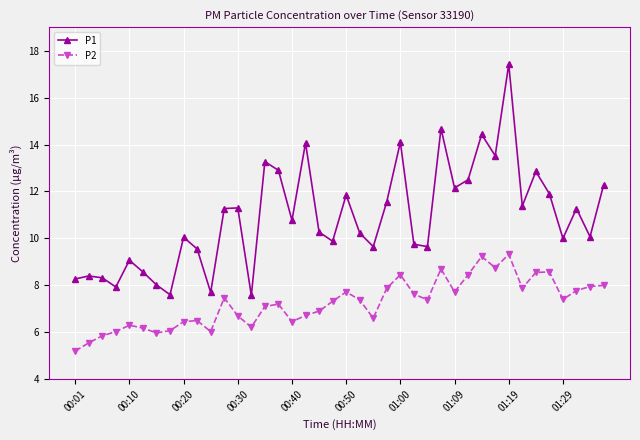

What is the sum of all P2 values?

289.6